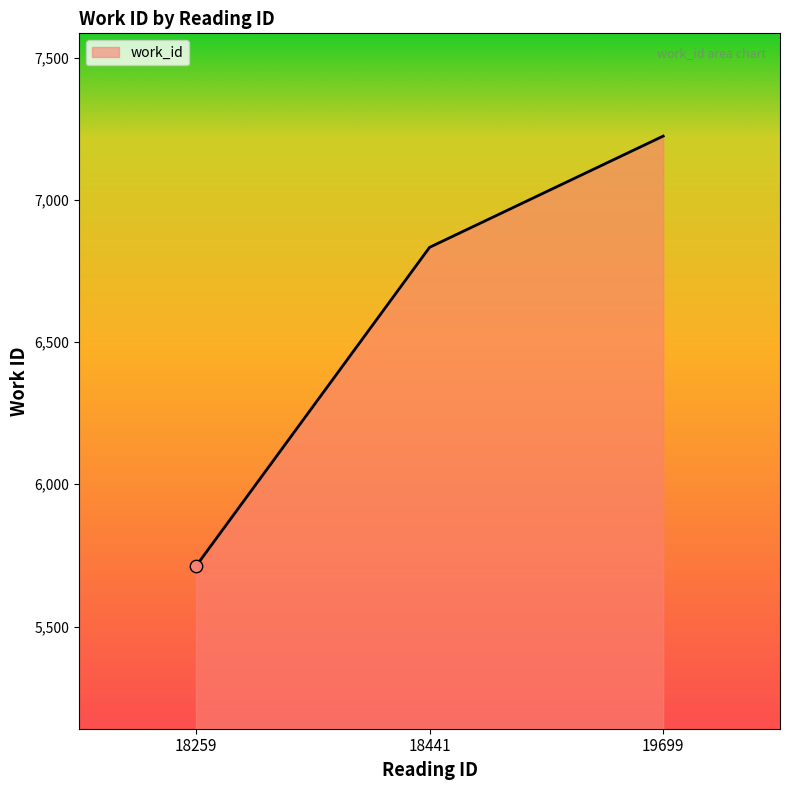

What is the change in value from 18259 to 19699?

+1512